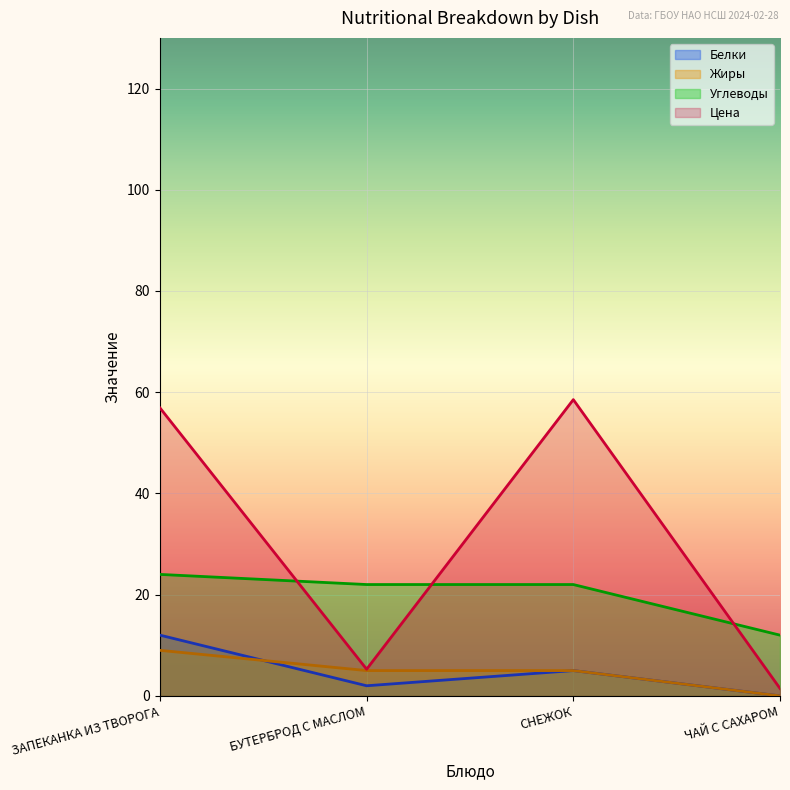

How many data points does each series have?

4